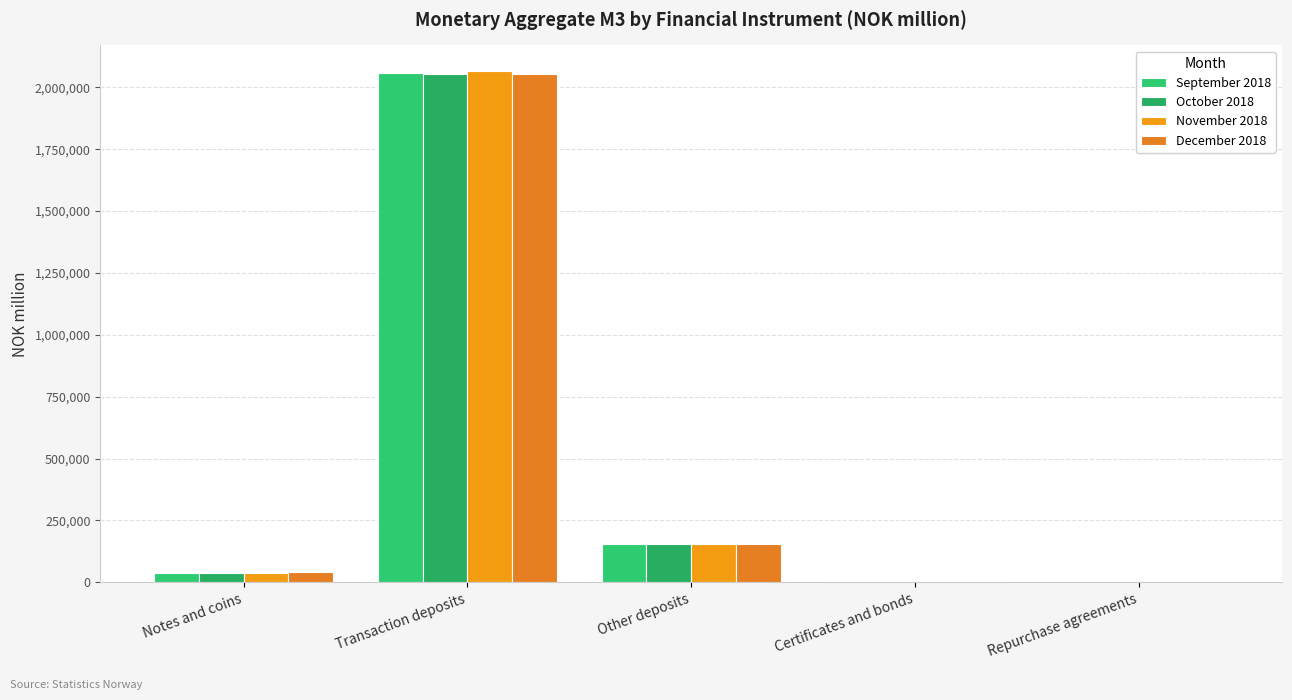

How many distinct data groups are displayed?

4